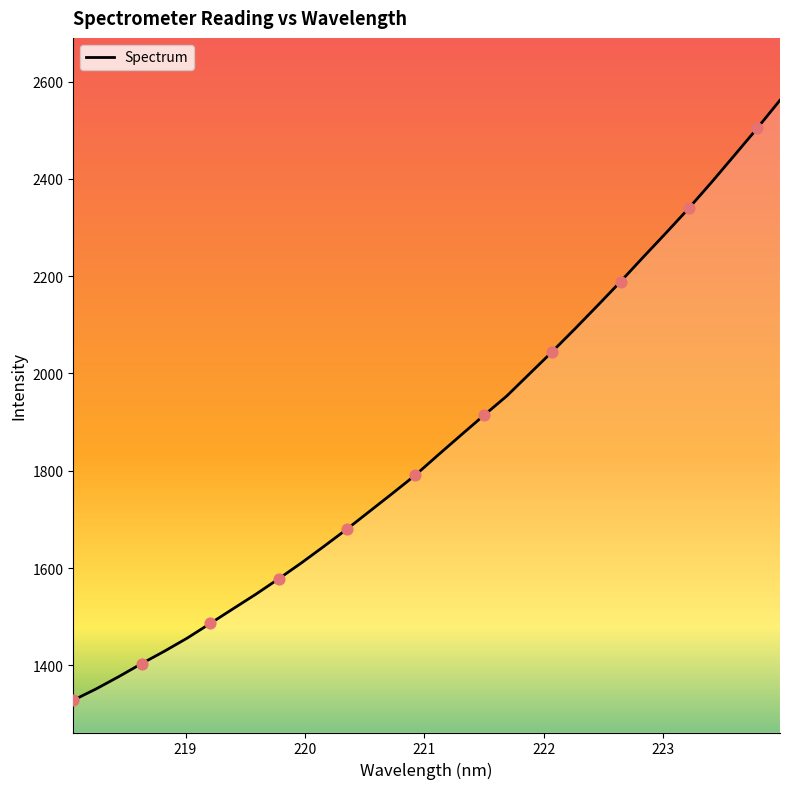

What is the maximum value shown in the chart?

2561.6